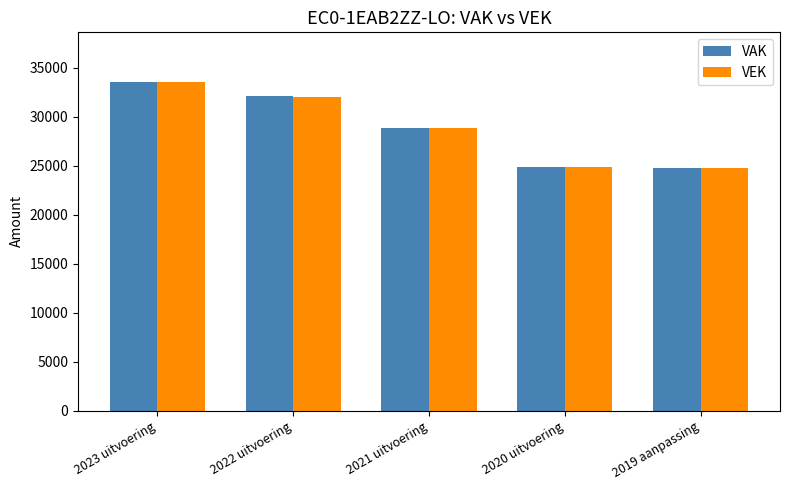

How many groups of bars are there?

5